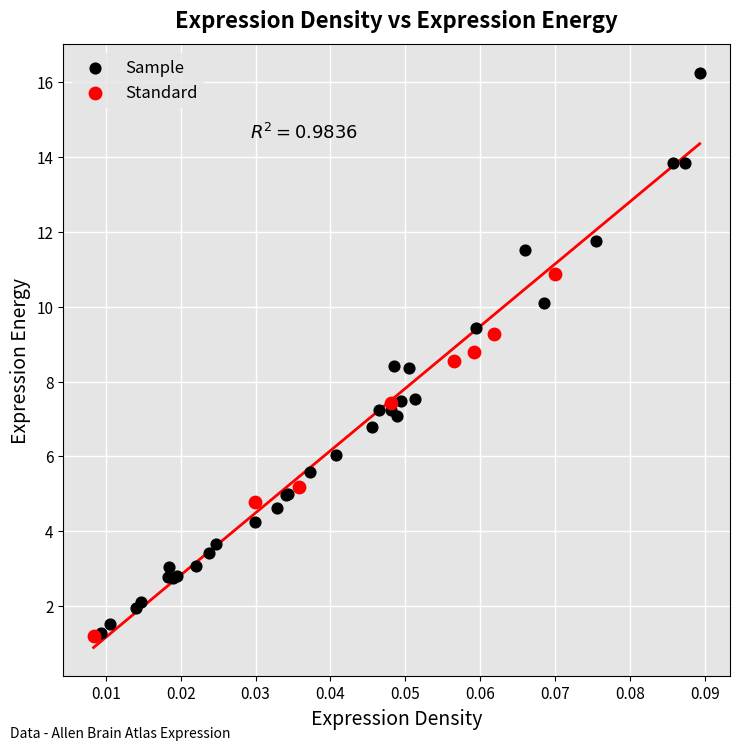

Which series contains the highest Y value?

Sample